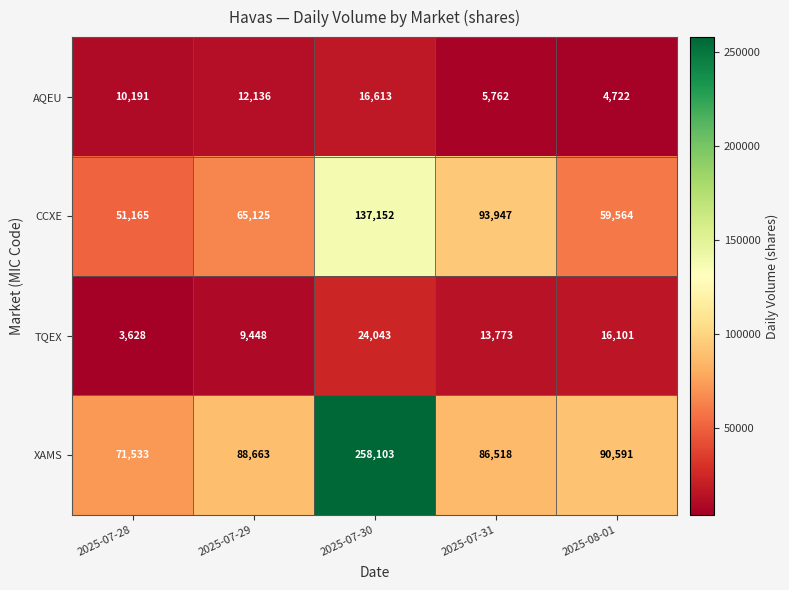

At which category does the chart reach its minimum across all series?

2025-07-28